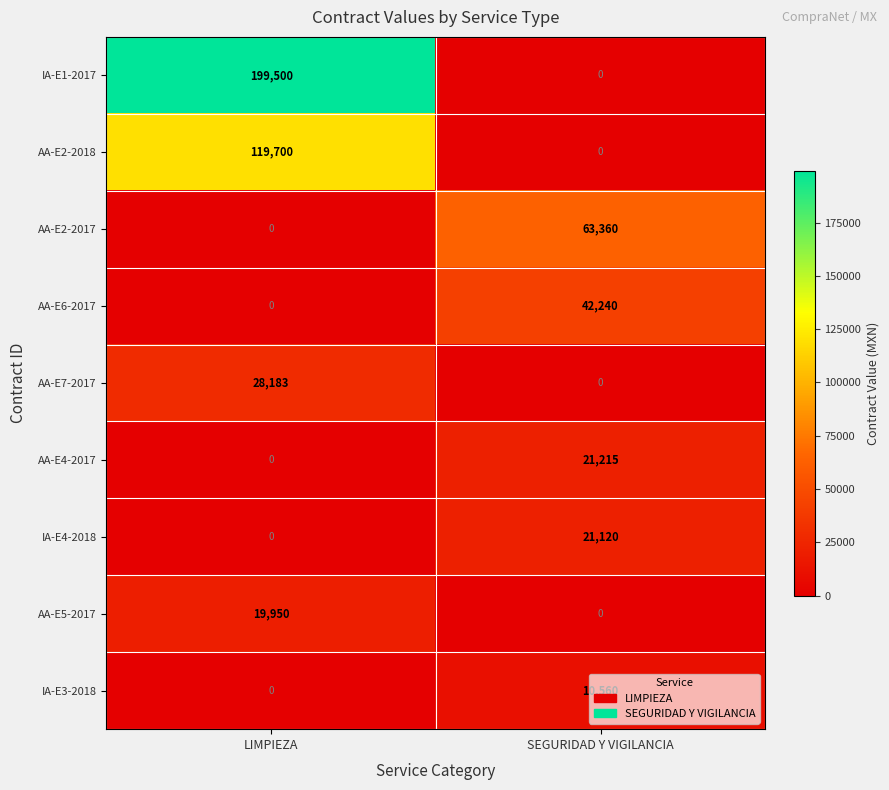

How many values in AA-E4-2017 are above zero?

1